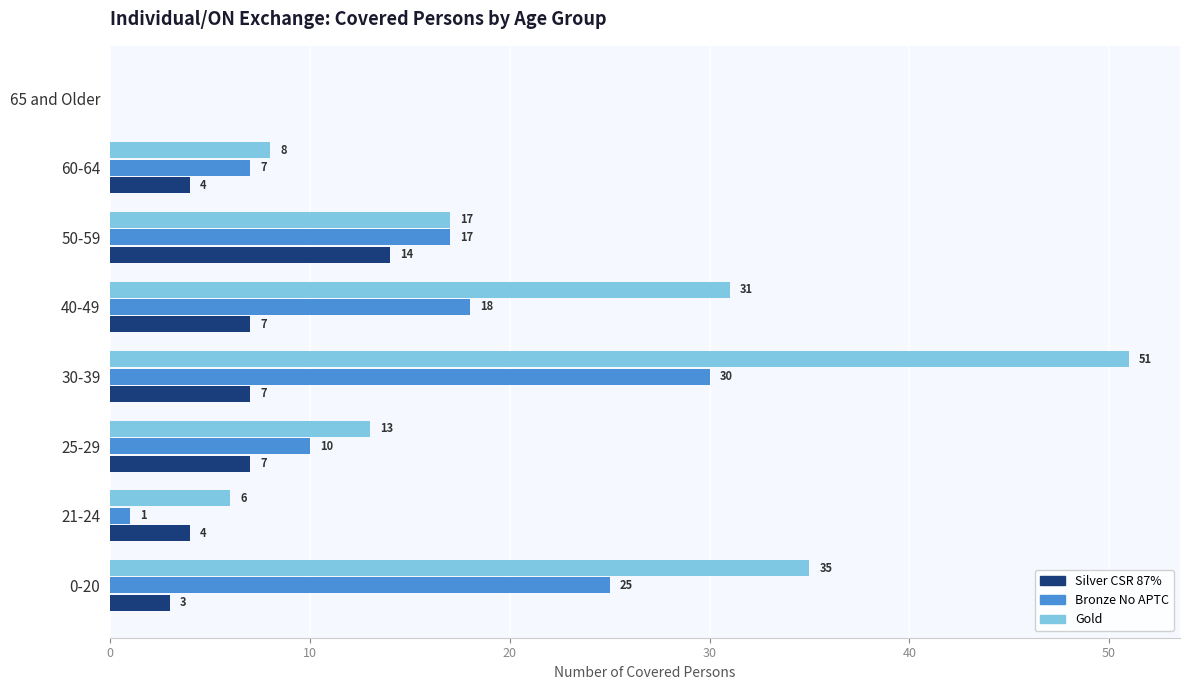

Which series changed the most between 21-24 and 65 and Older?

Gold